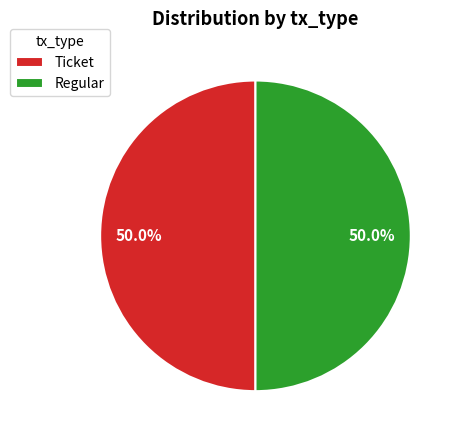

Combined, do Regular and Ticket account for over 50%?

Yes